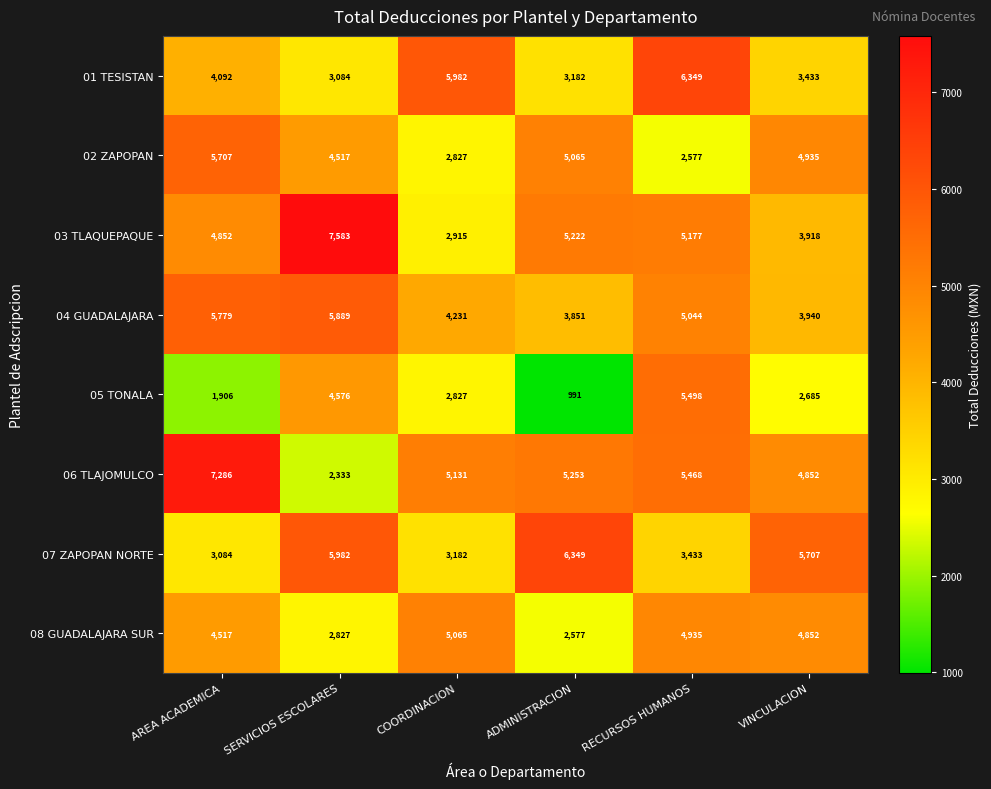

What is the sum of all 02 ZAPOPAN values?

25628